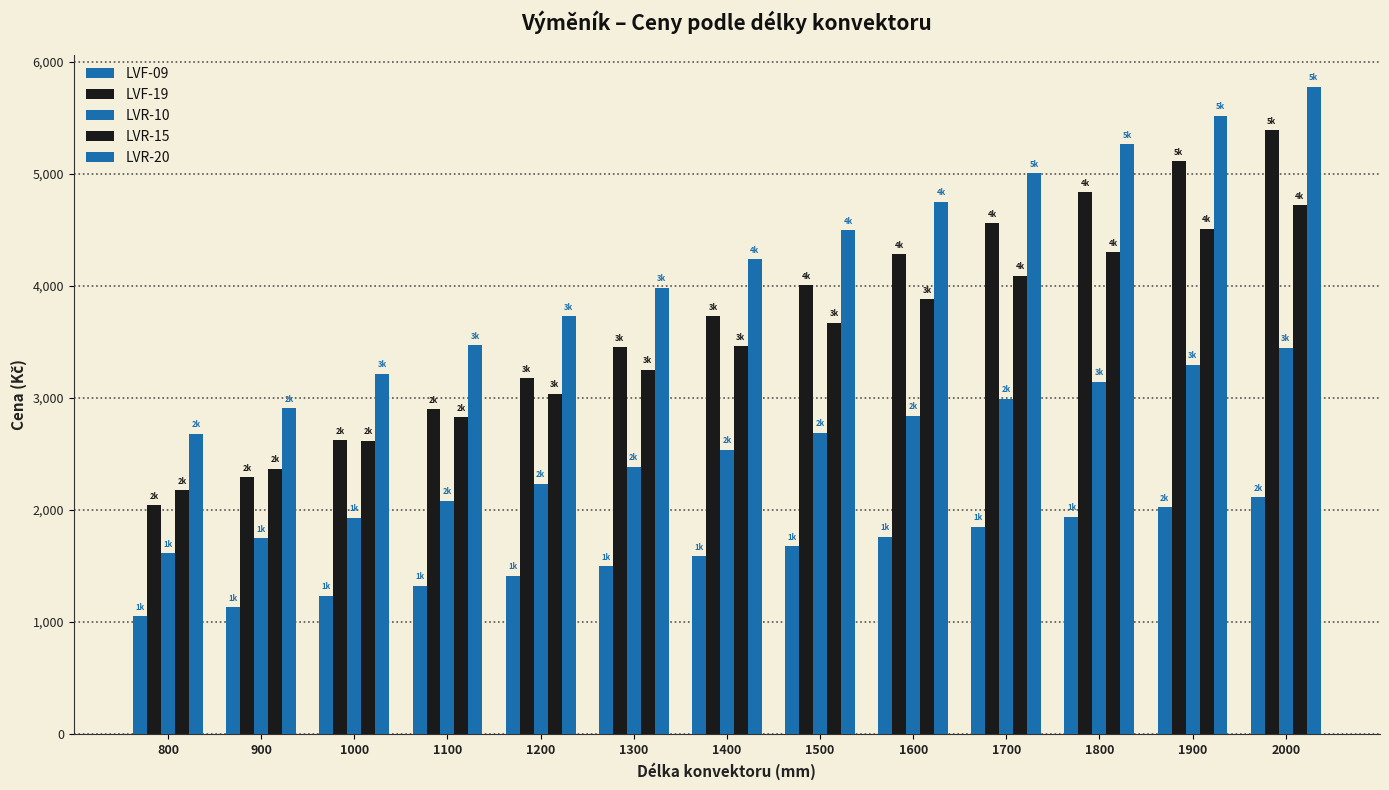

How many bars are there in total?

65